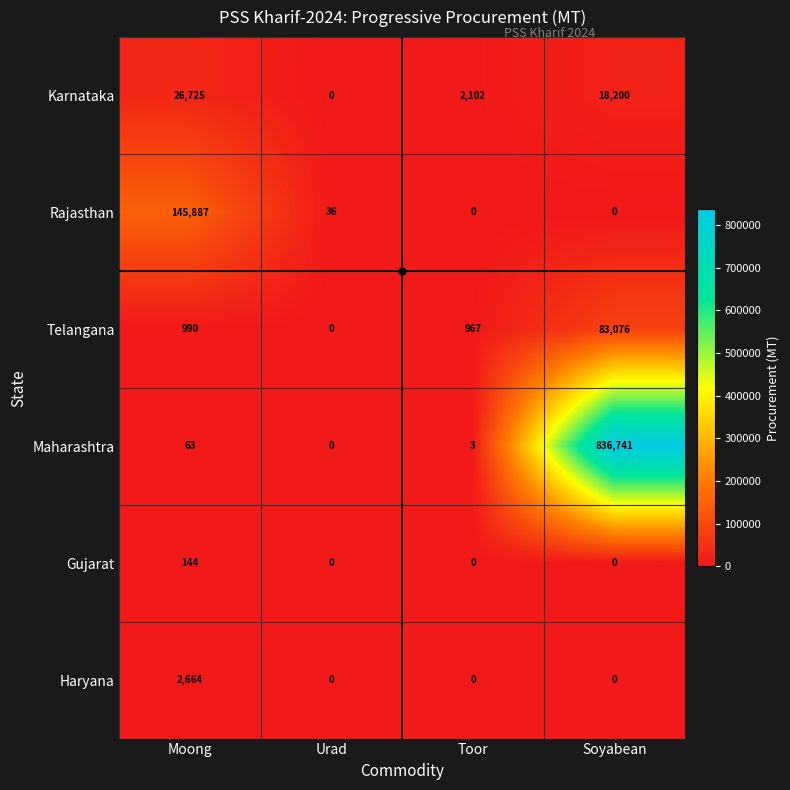

At which category is the sum across all series the highest?

Soyabean